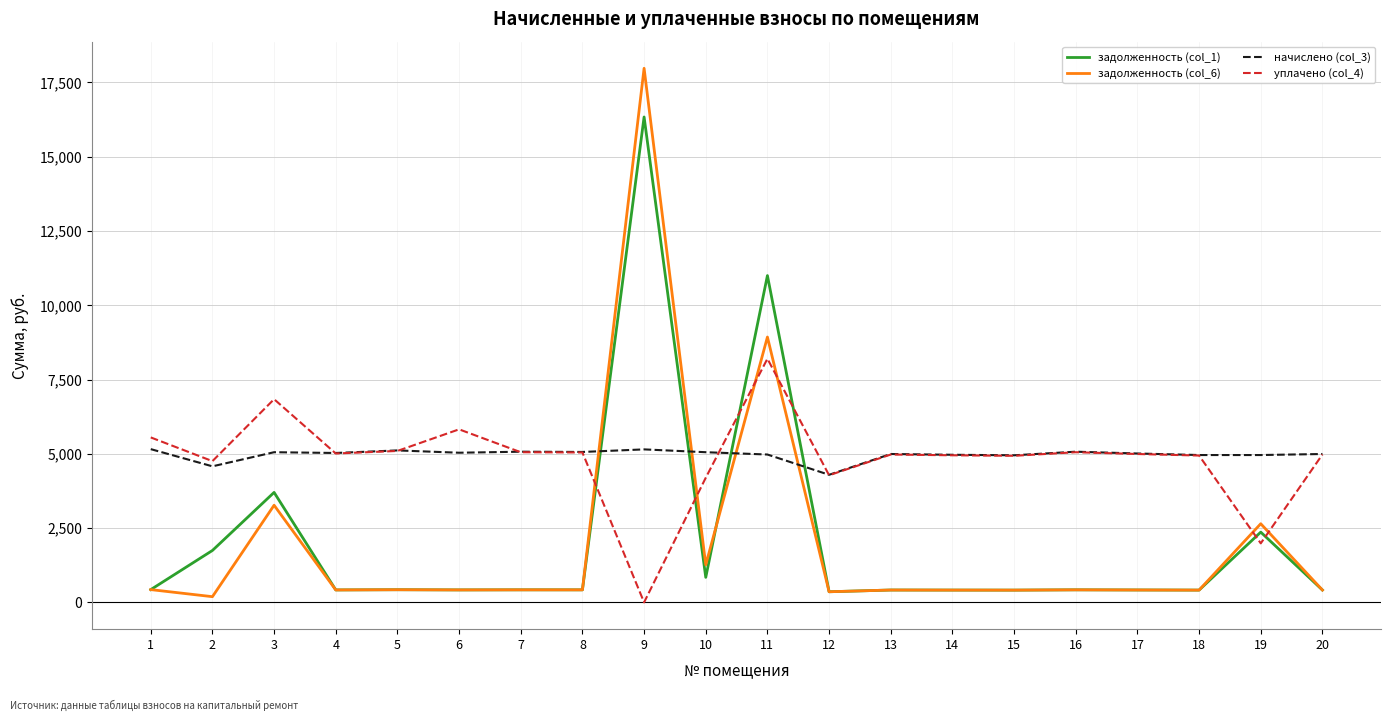

Where is задолженность (col_1) nearest to the value 8347?

11